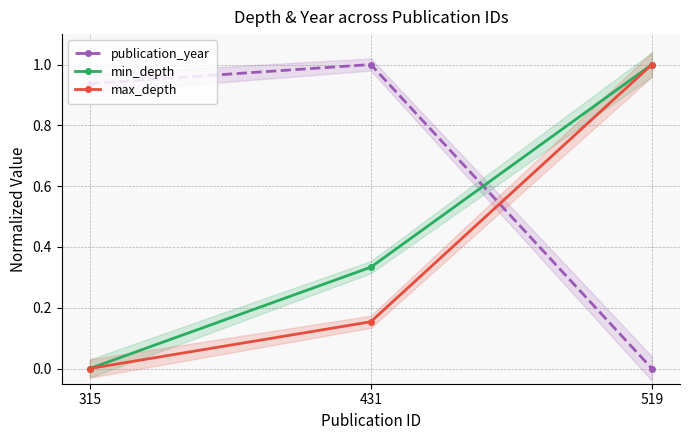

Reading left to right, what are all the values shown in this chart?

publication_year: 315=0.9	431=1.0	519=0.0
min_depth: 315=0.0	431=0.3	519=1.0
max_depth: 315=0.0	431=0.2	519=1.0